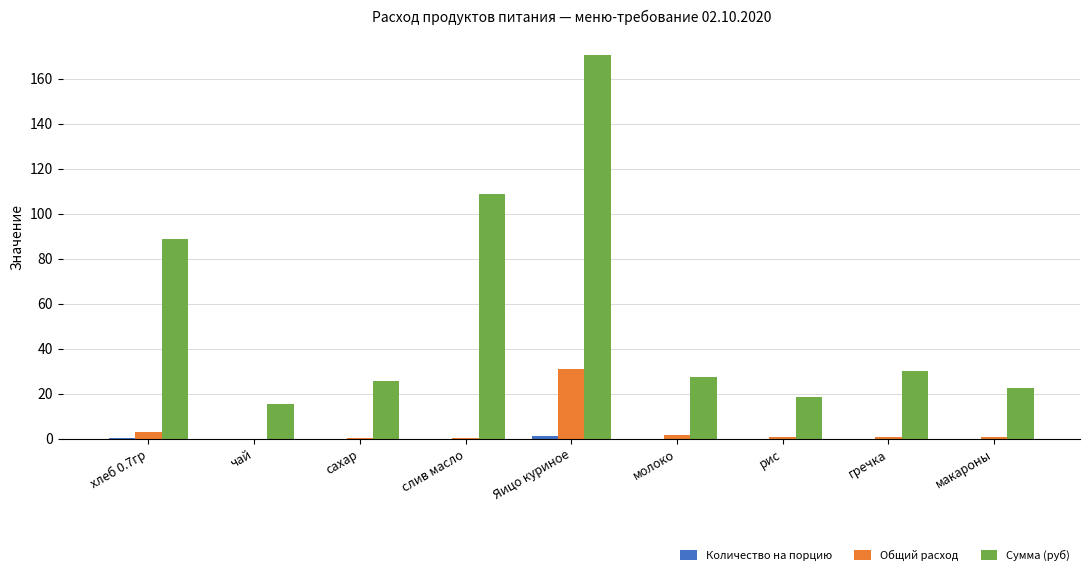

Which series changed the most between Яицо куриное and рис?

Сумма (руб)